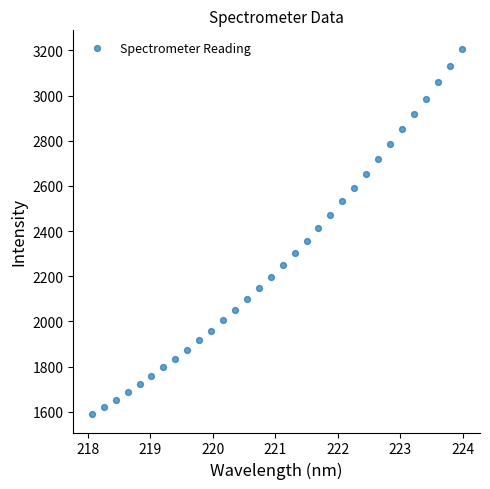

What is the range of X values (max minus min)?

5.9